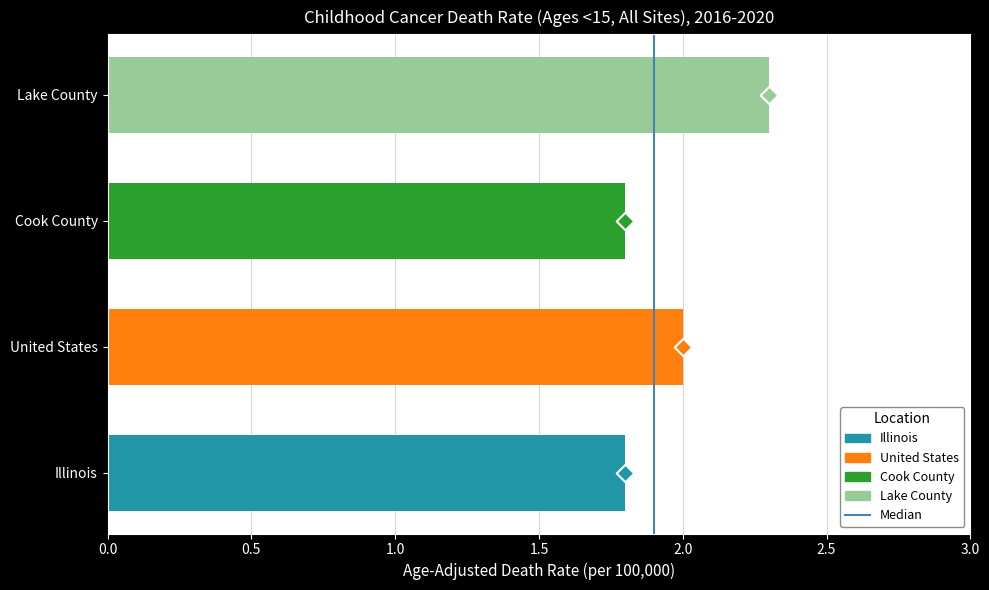

Between Lake County and United States, which is larger?

Lake County